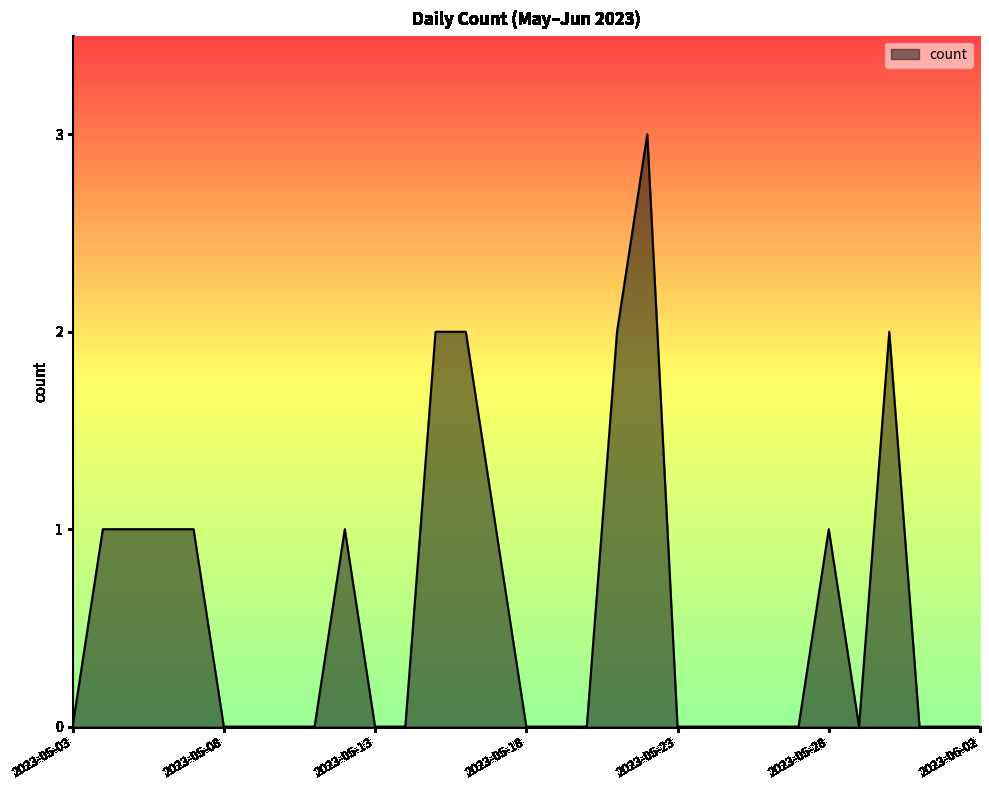

Does the chart display data point markers on the line(s)?

No